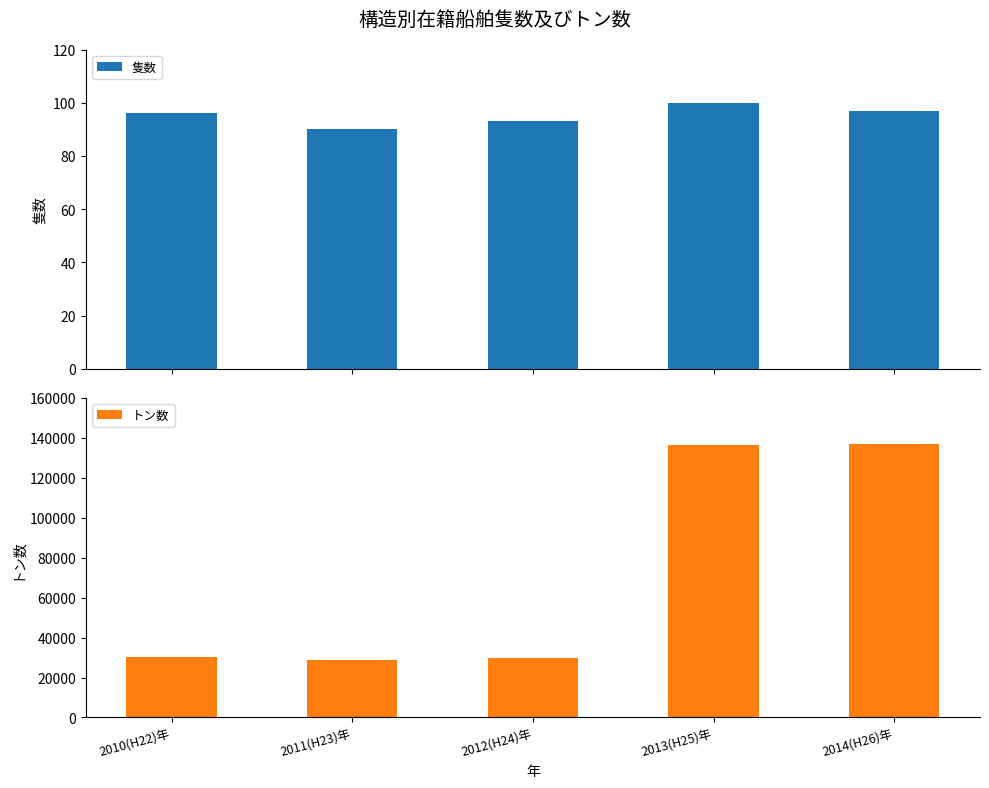

What is the maximum value for 隻数?

100